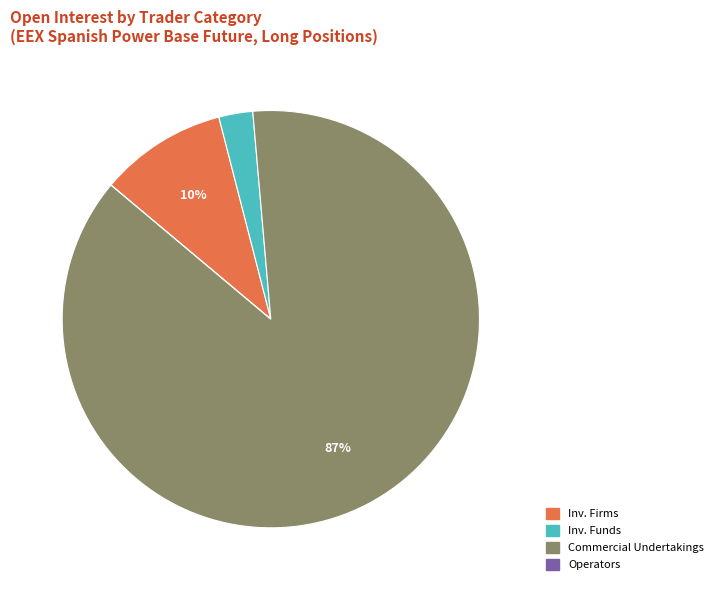

Which has a higher value, Inv. Firms or Inv. Funds?

Inv. Firms